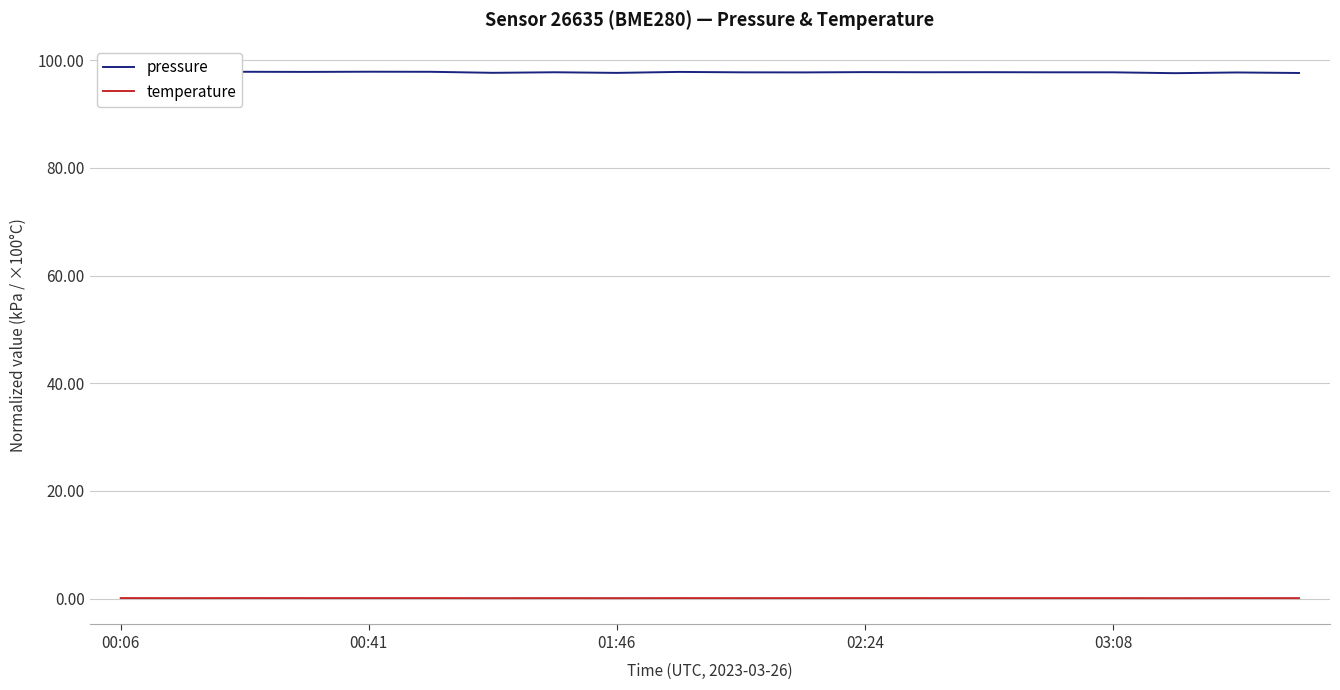

Which series has the largest total across all categories?

pressure